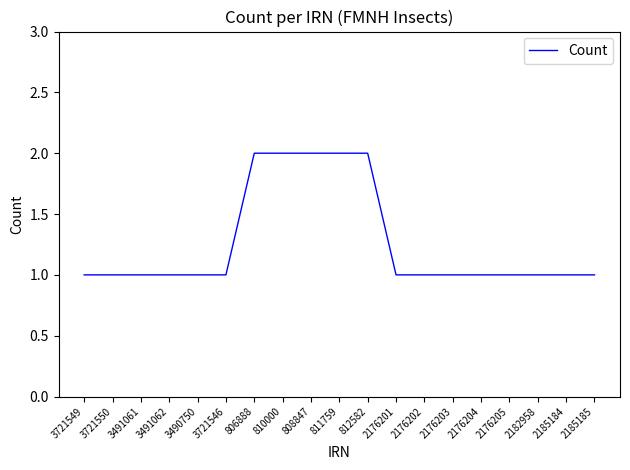

Count the number of data series in this chart.

1